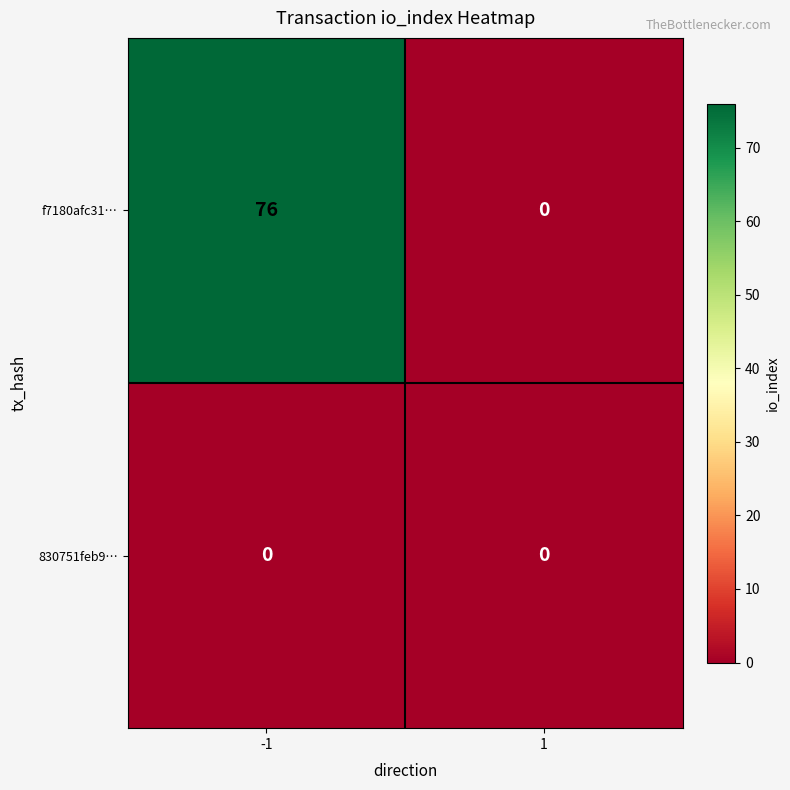

What is the total value across all series at -1?

76